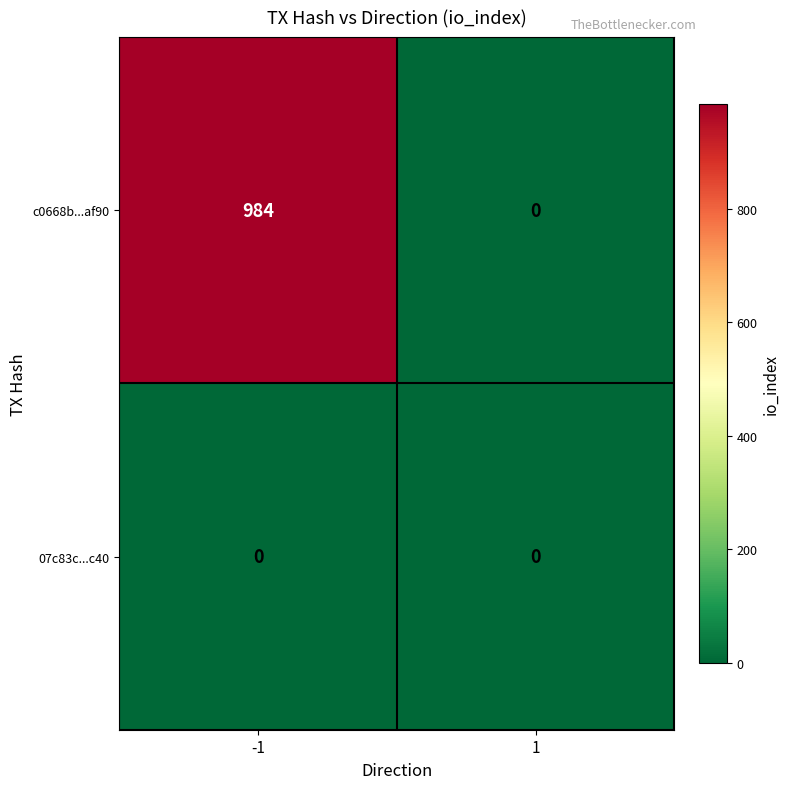

Count the number of categories in the chart.

2